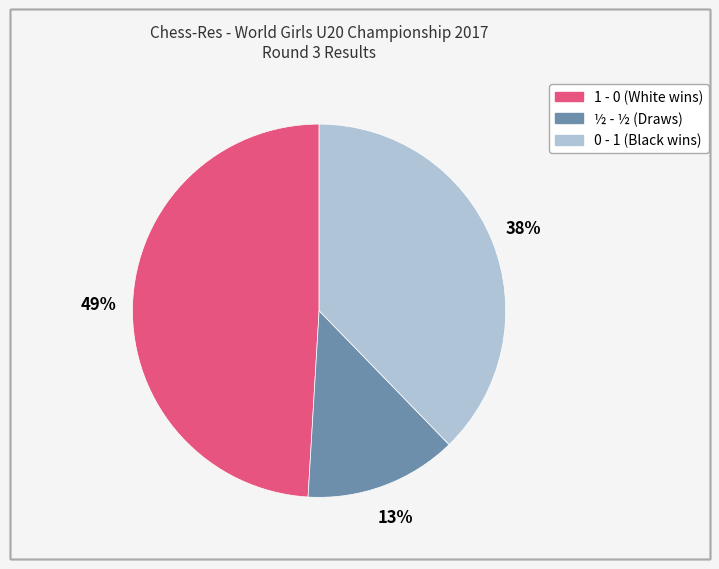

How many segments does this pie chart have?

3